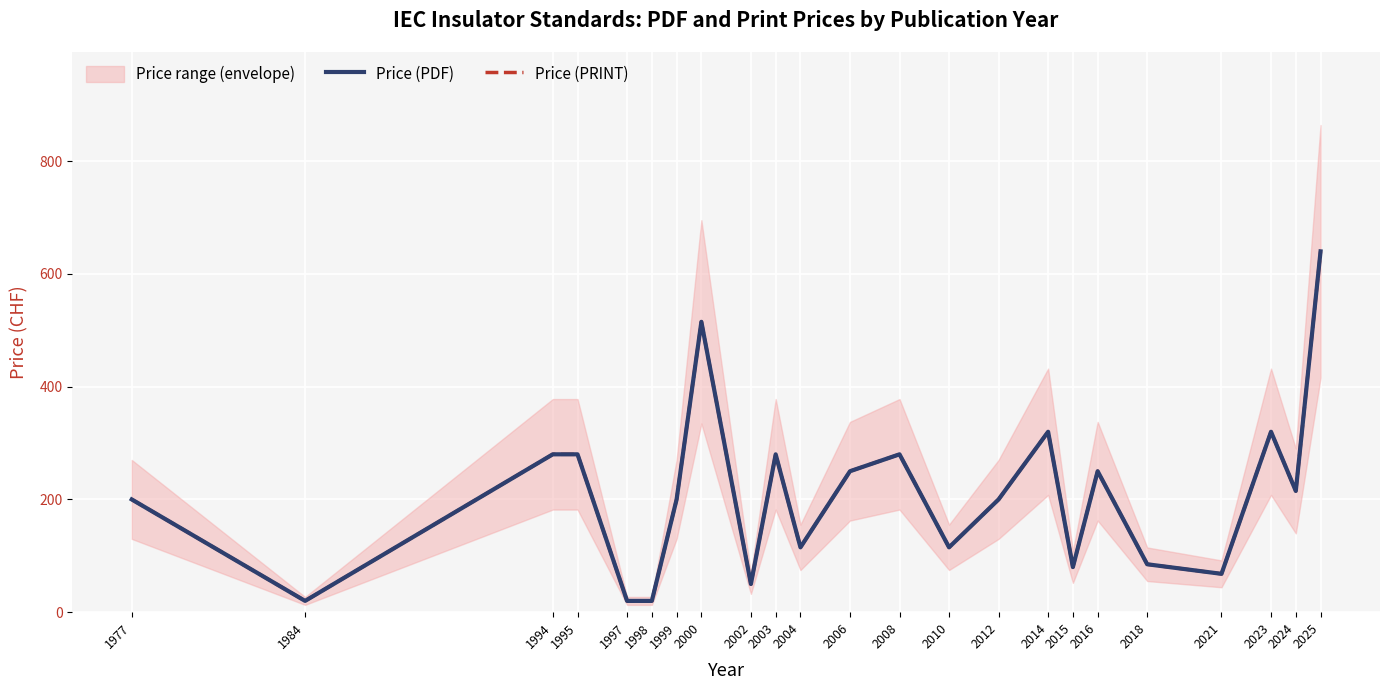

How many distinct data groups are displayed?

2